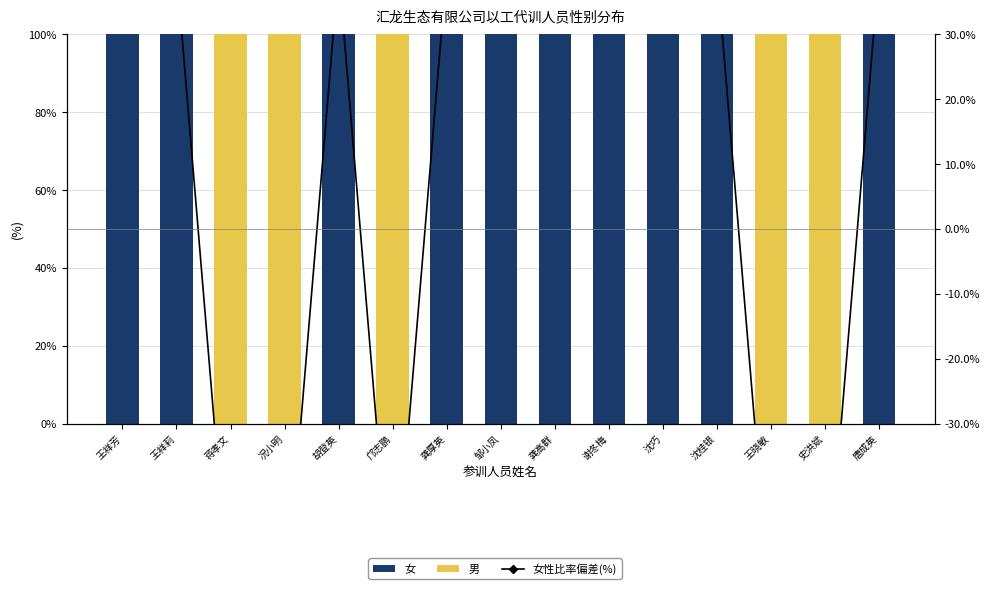

Rank the series at 王晓敏 from highest to lowest value.

男, 女, 女性比率偏差(%)